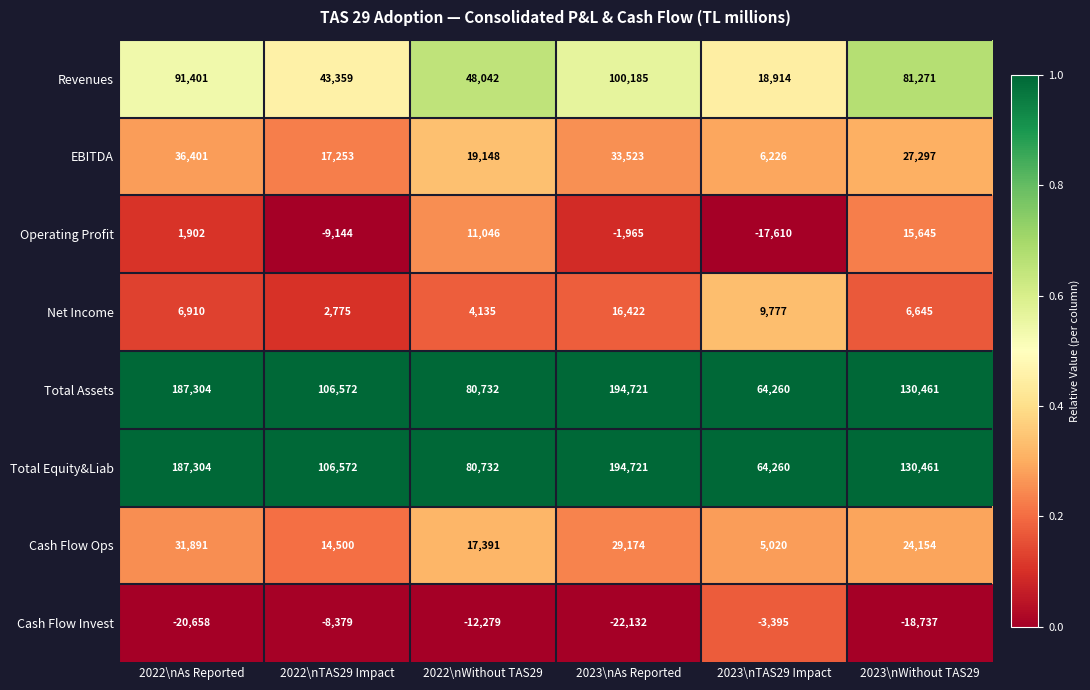

The Total Equity&Liab series shows 37733 at 2023\nTAS29 Impact. True or false?

False